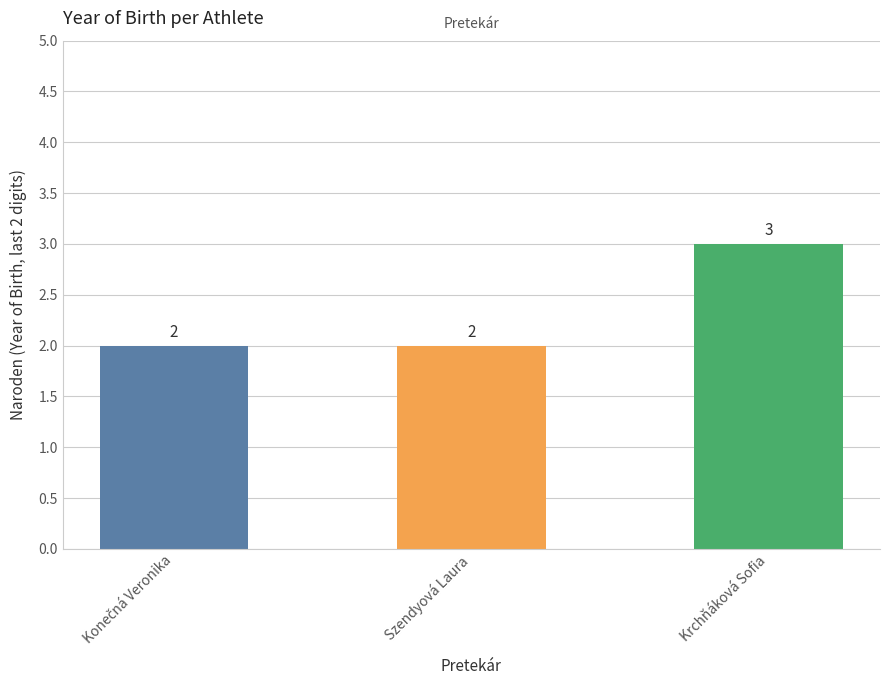

What is the average value?

2